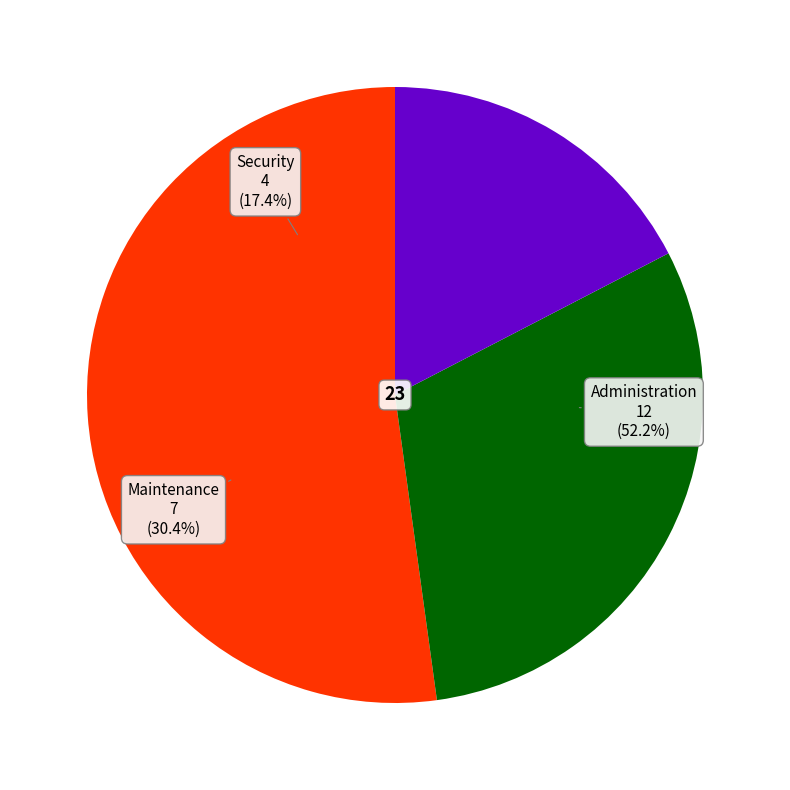

Is there any slice that represents more than half of the pie?

Yes